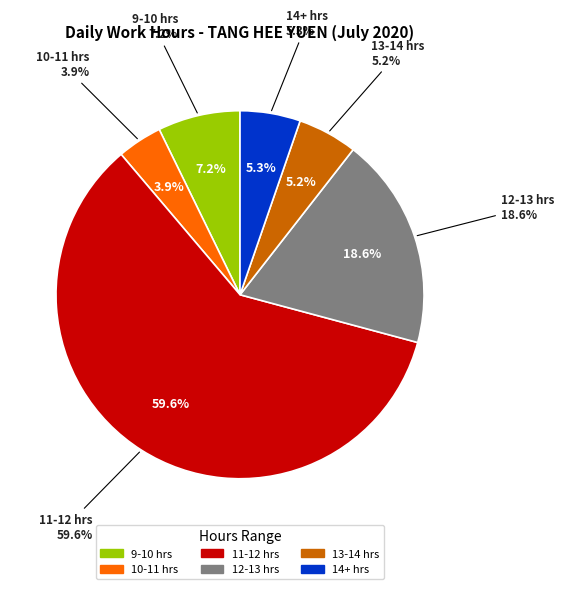

The 9-Thu slice represents 1% of the pie. True or false?

False